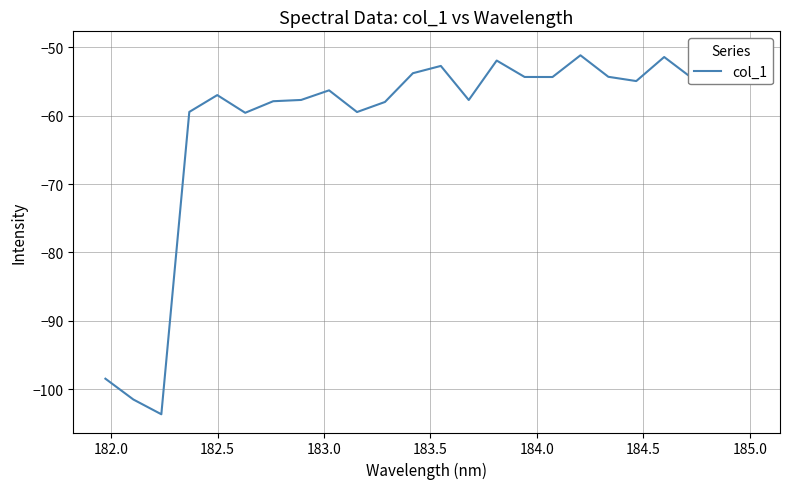

What is the average value?

-60.9